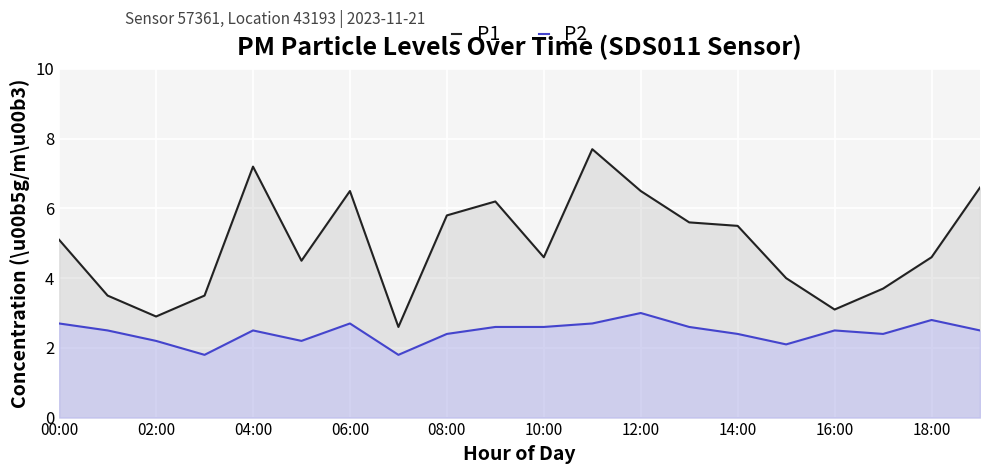

Rank the series at 16:00 from lowest to highest value.

P2, P1